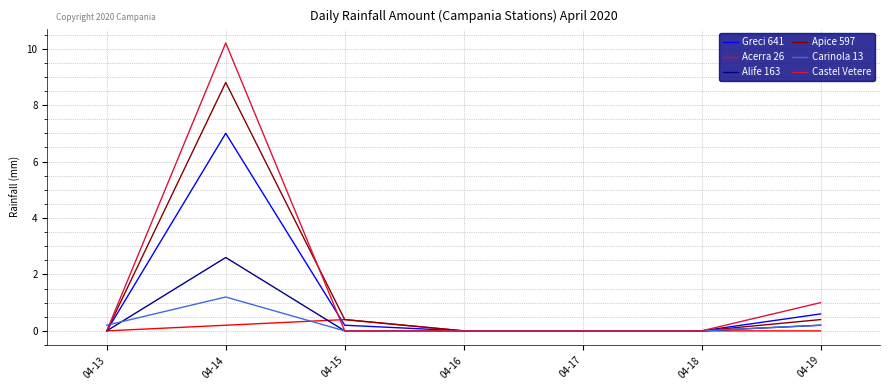

Which series has the largest range (max minus min)?

Castel Vetere